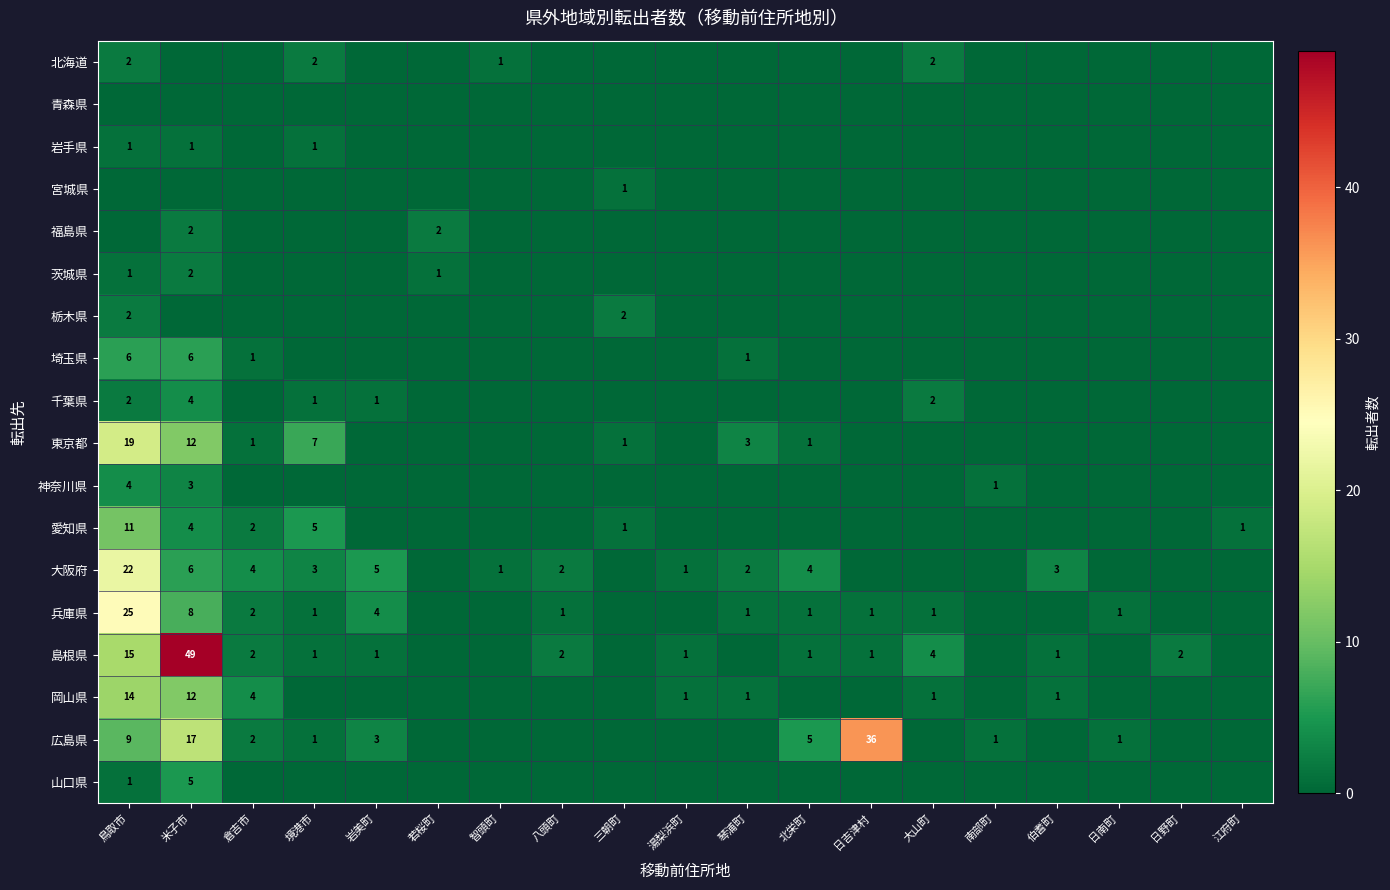

The 兵庫県 series shows 0 at 北栄町. True or false?

False